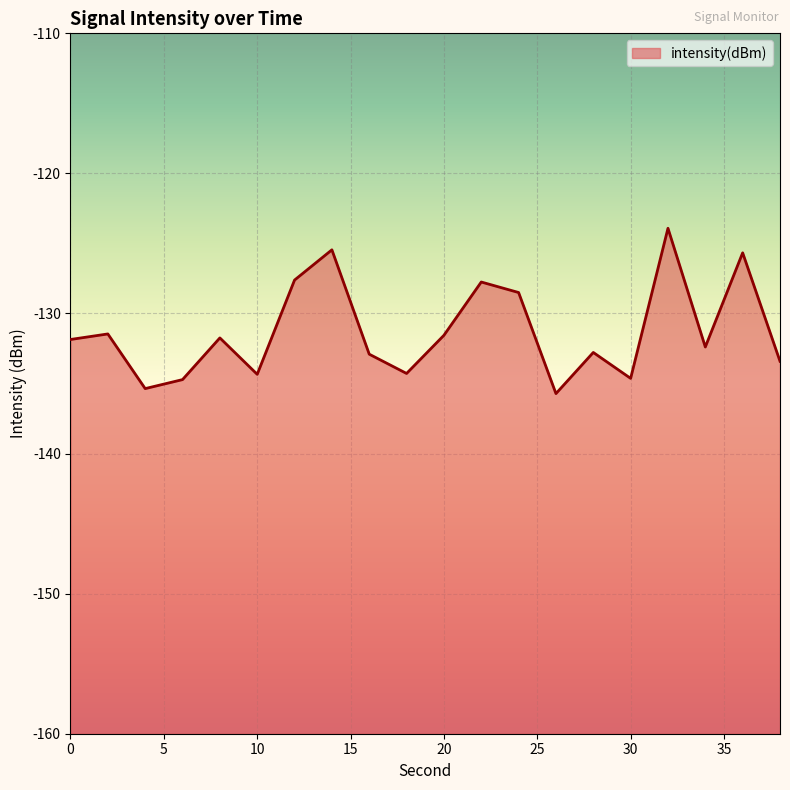

Count the number of data series in this chart.

1